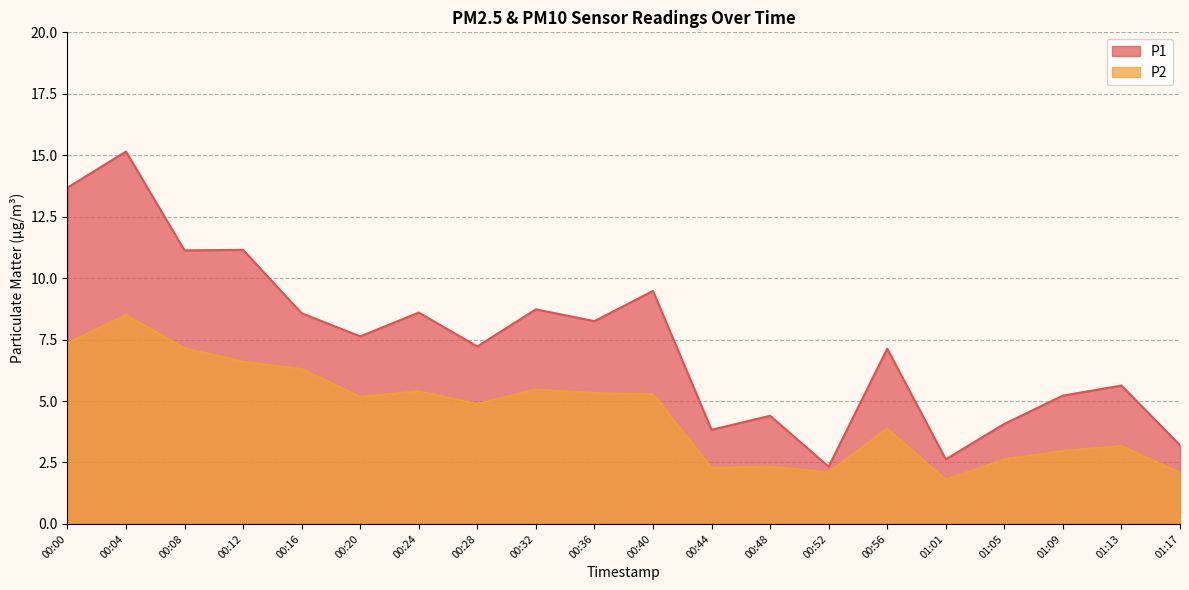

Is the value of P1 at 01:05 greater than the value of P2 at 00:32?

No